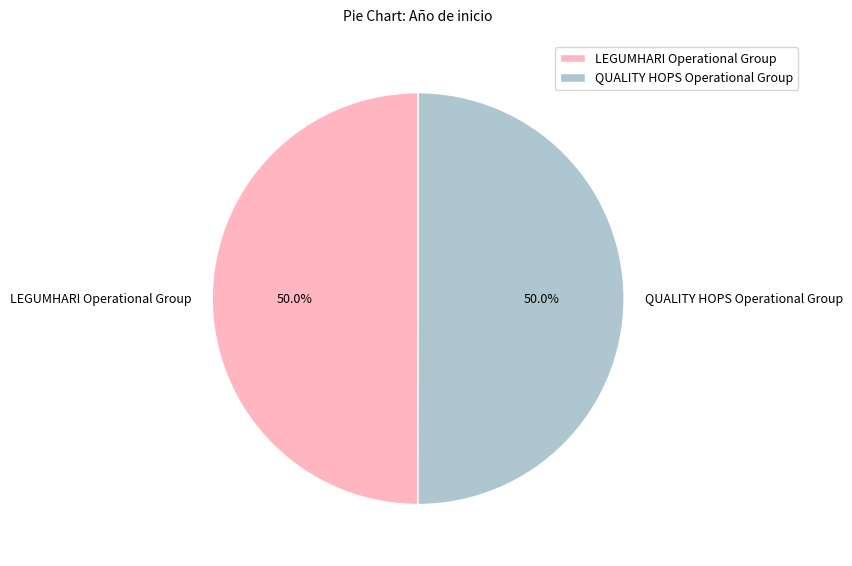

To the nearest percent, what is the average slice percentage?

50%